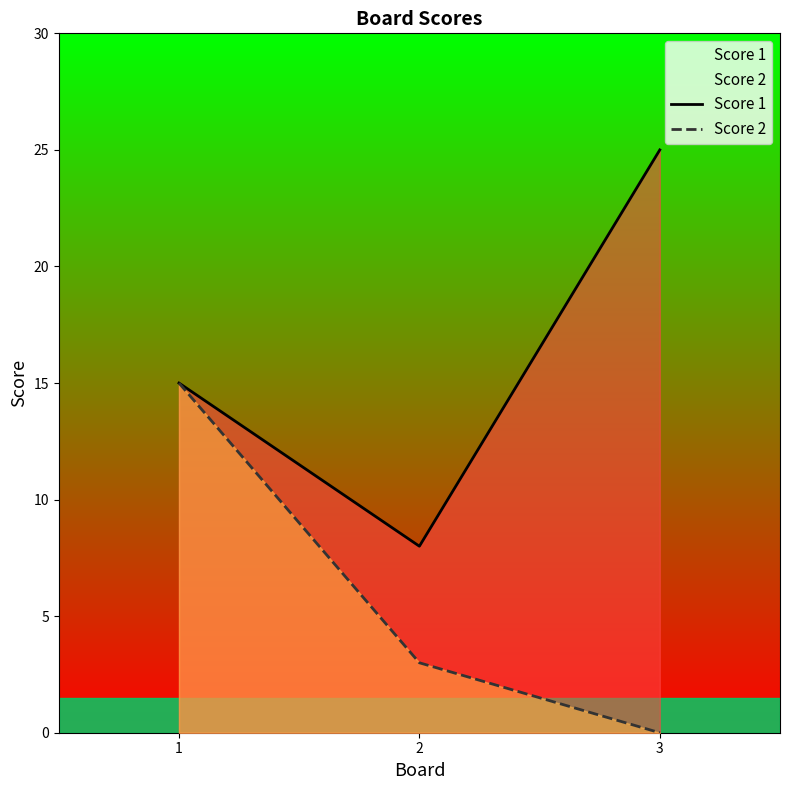

How many lines are shown in the chart?

2